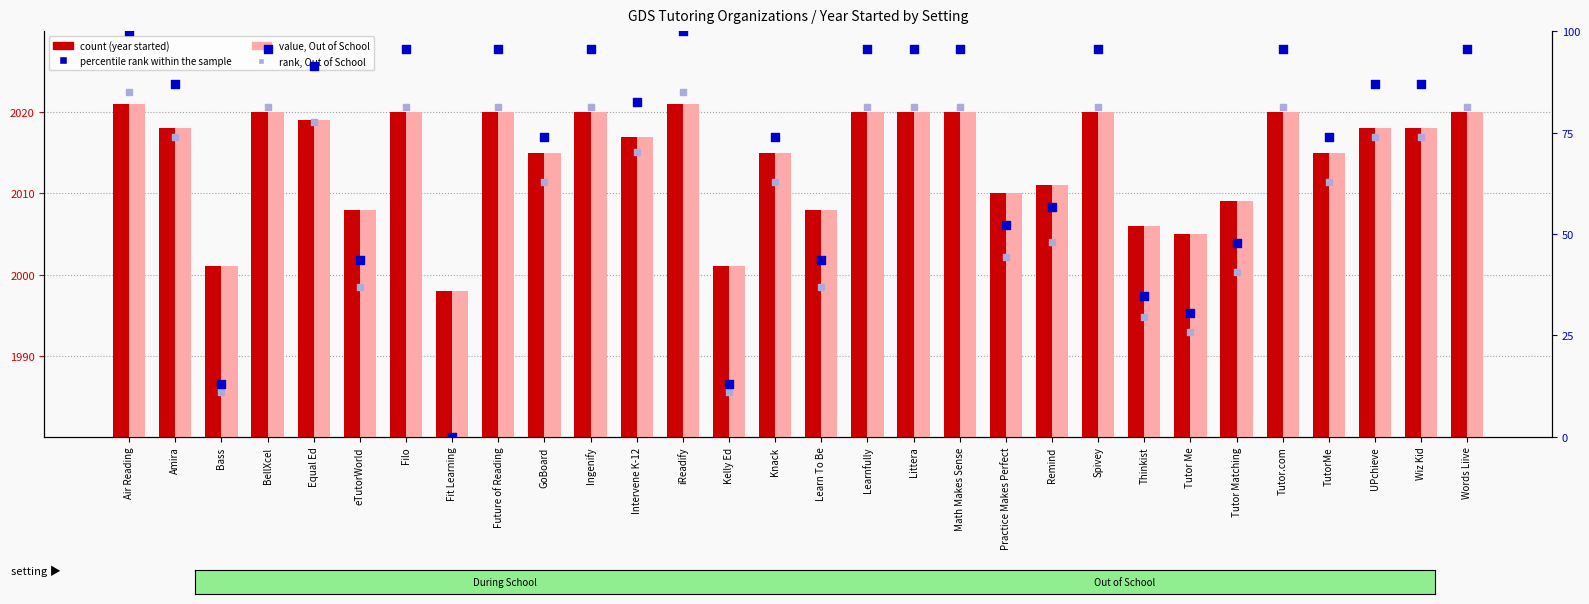

Which series reaches the maximum Y coordinate?

During School